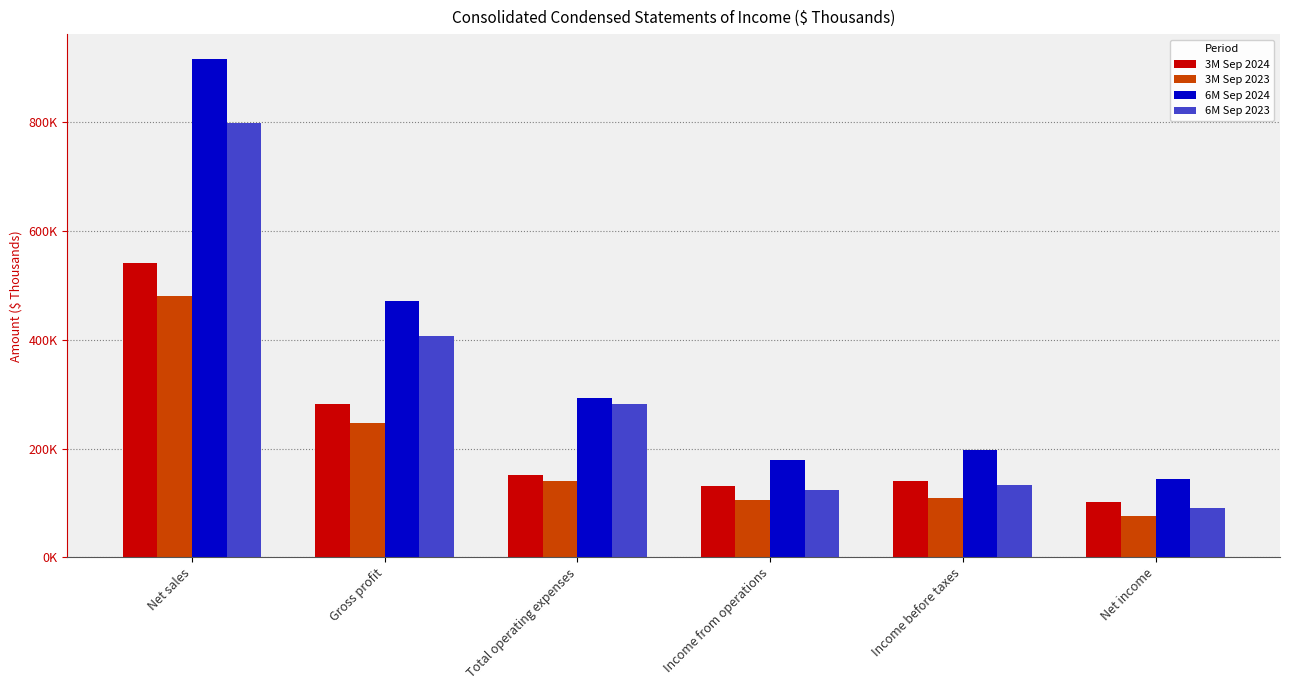

What is the label of the 5th bar from the right?

Gross profit